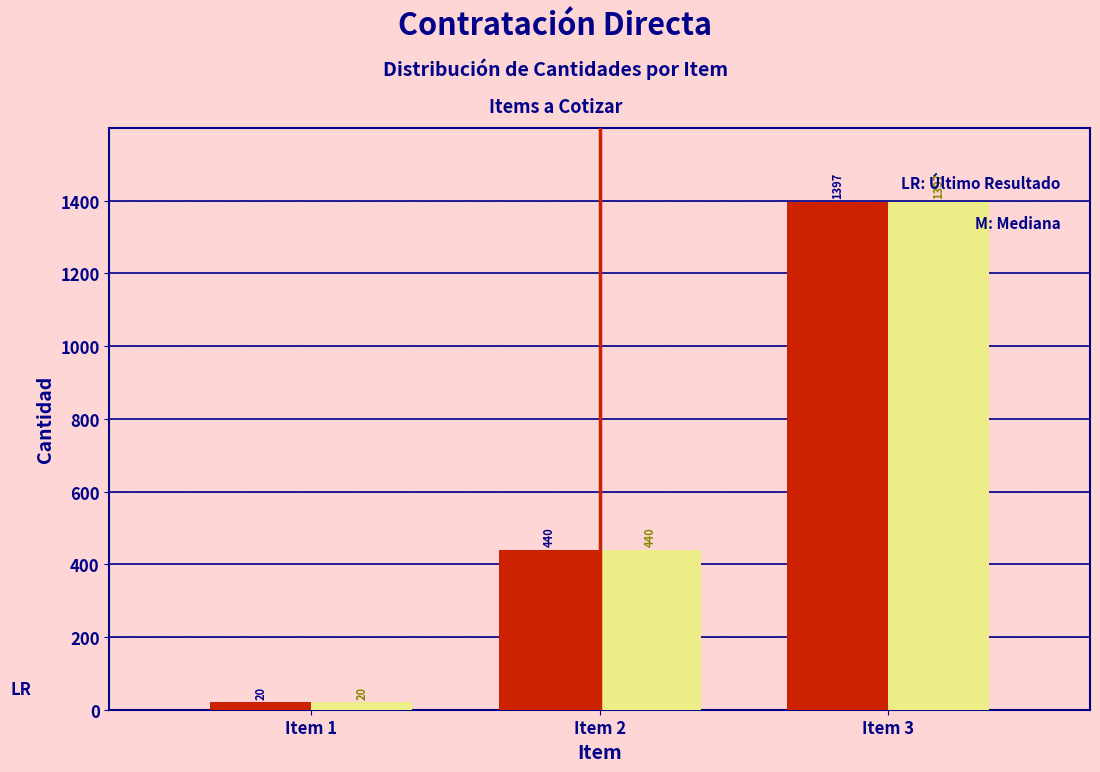

What is the greatest value displayed?

1397